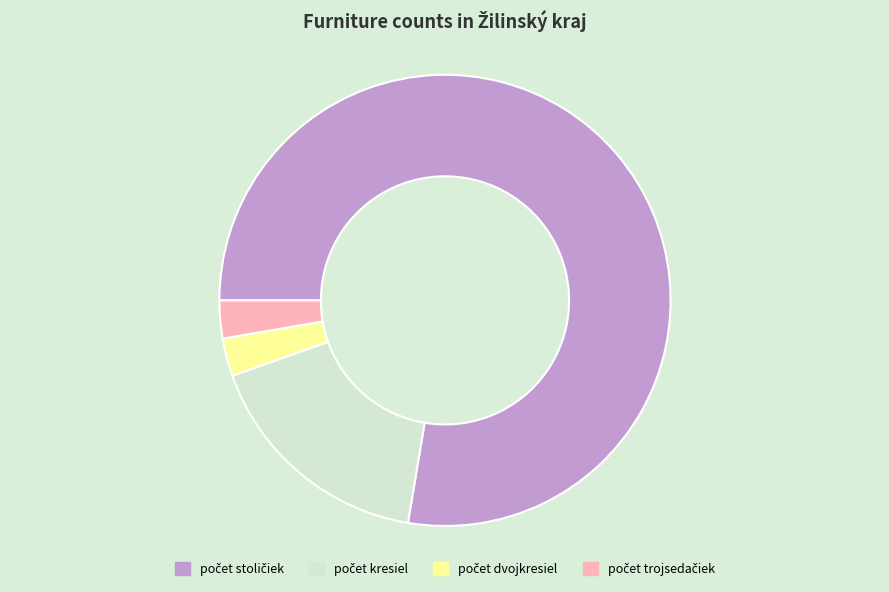

How many segments does this pie chart have?

4